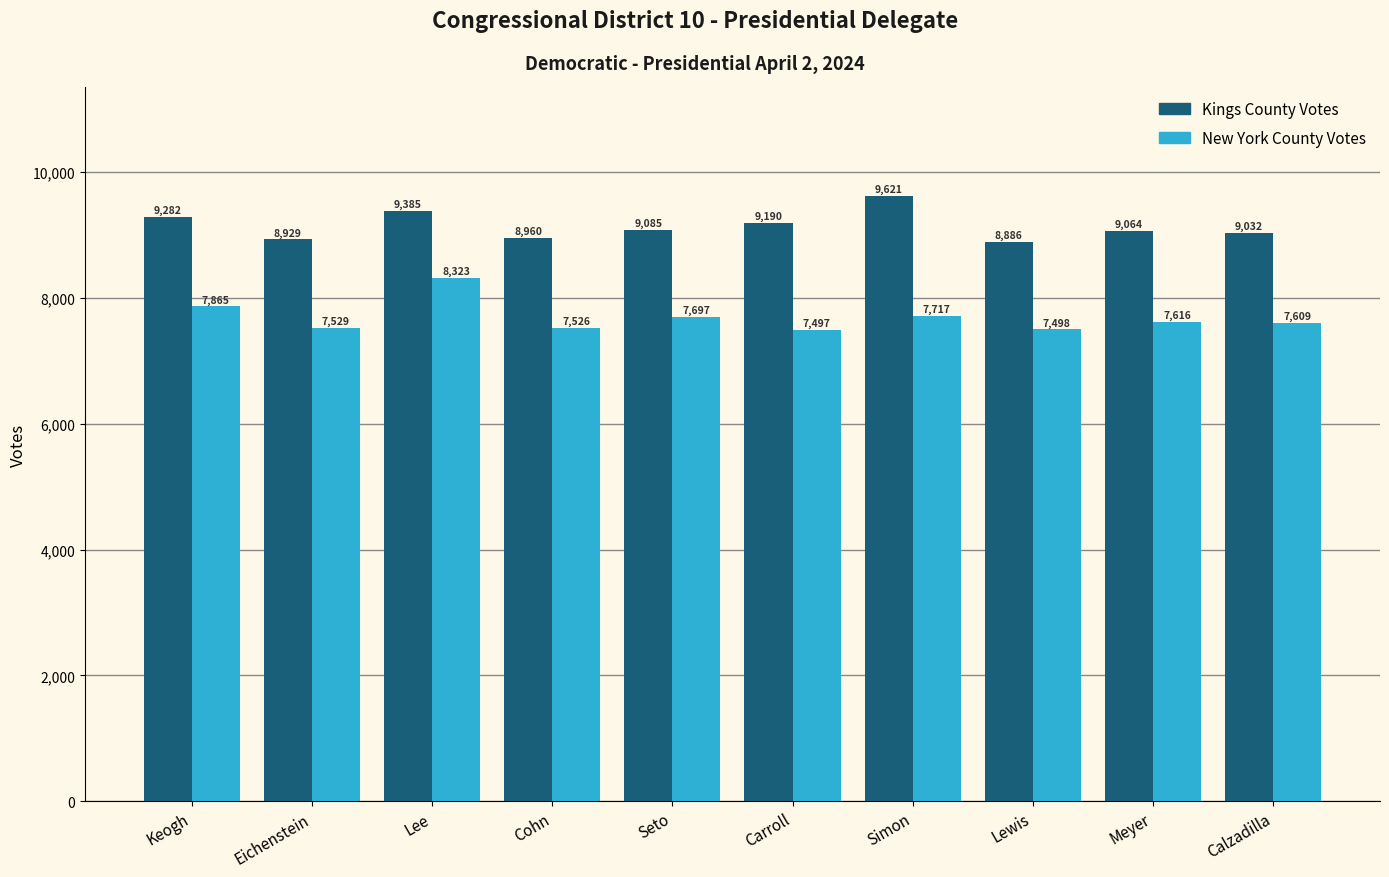

Which series has the widest spread of values?

New York County Votes